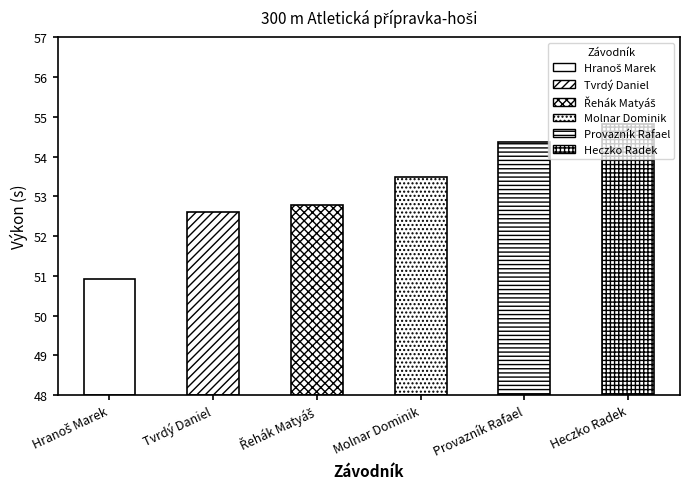

Reading left to right, list all the values displayed in this chart.

Hranoš Marek=50.9	Tvrdý Daniel=52.6	Řehák Matyáš=52.8	Molnar Dominik=53.5	Provazník Rafael=54.4	Heczko Radek=54.8